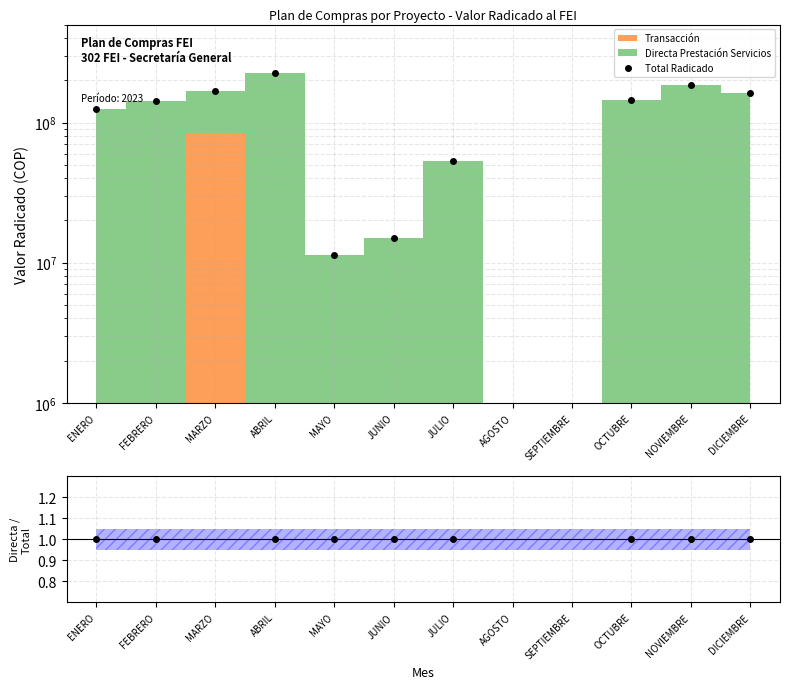

What is the sum of all values?

1234155326